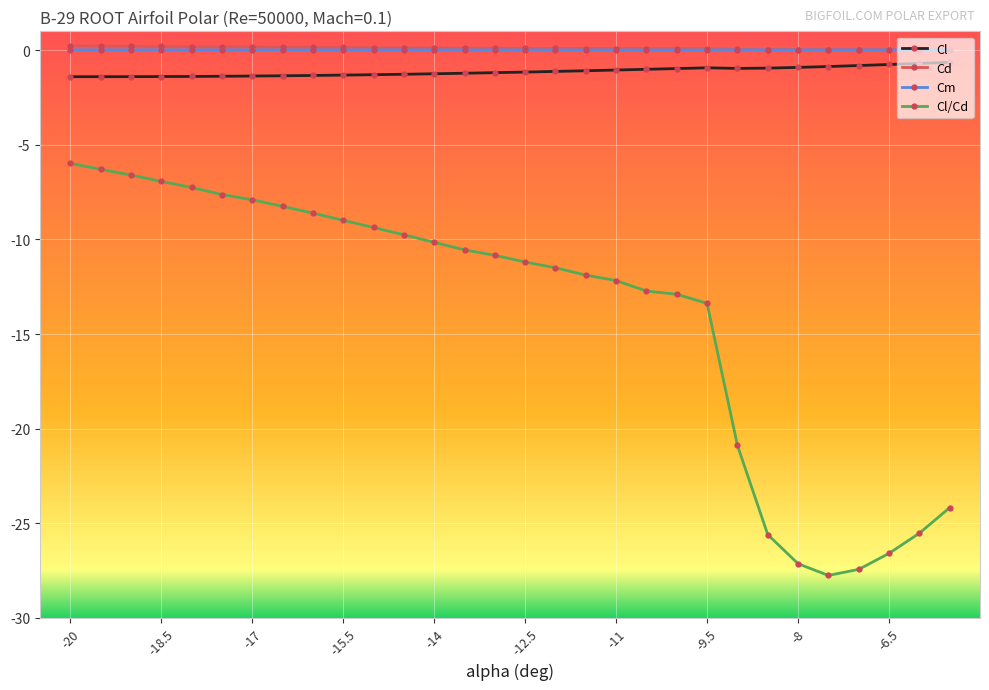

True or false: Cl and Cd cross at least once.

False